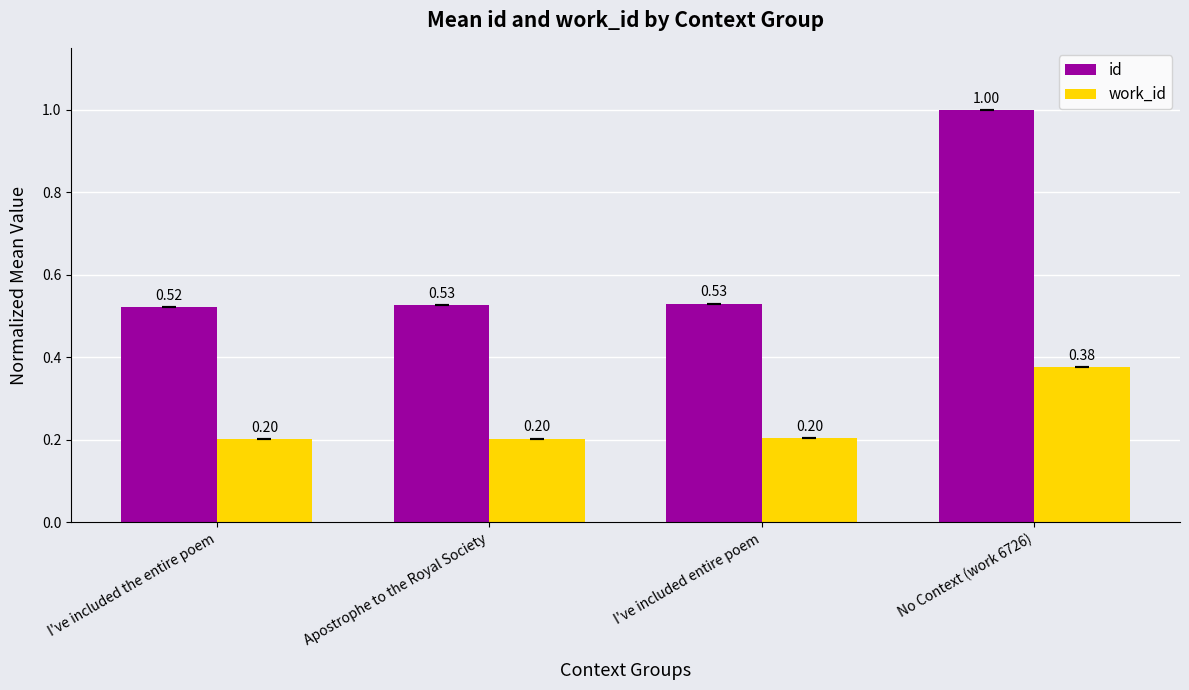

What is the difference between the highest and lowest values at No Context (work 6726)?

0.6